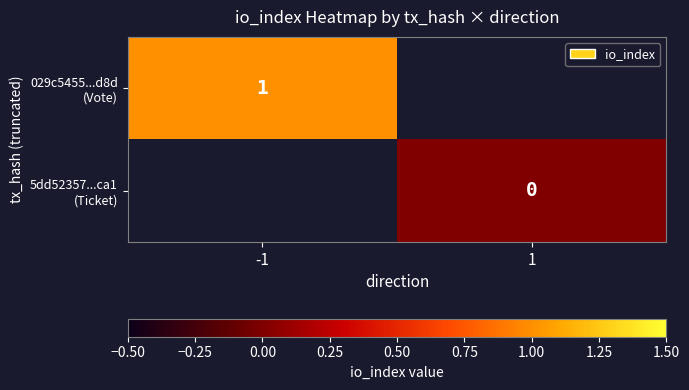

At which category does the chart reach its peak across all series?

-1